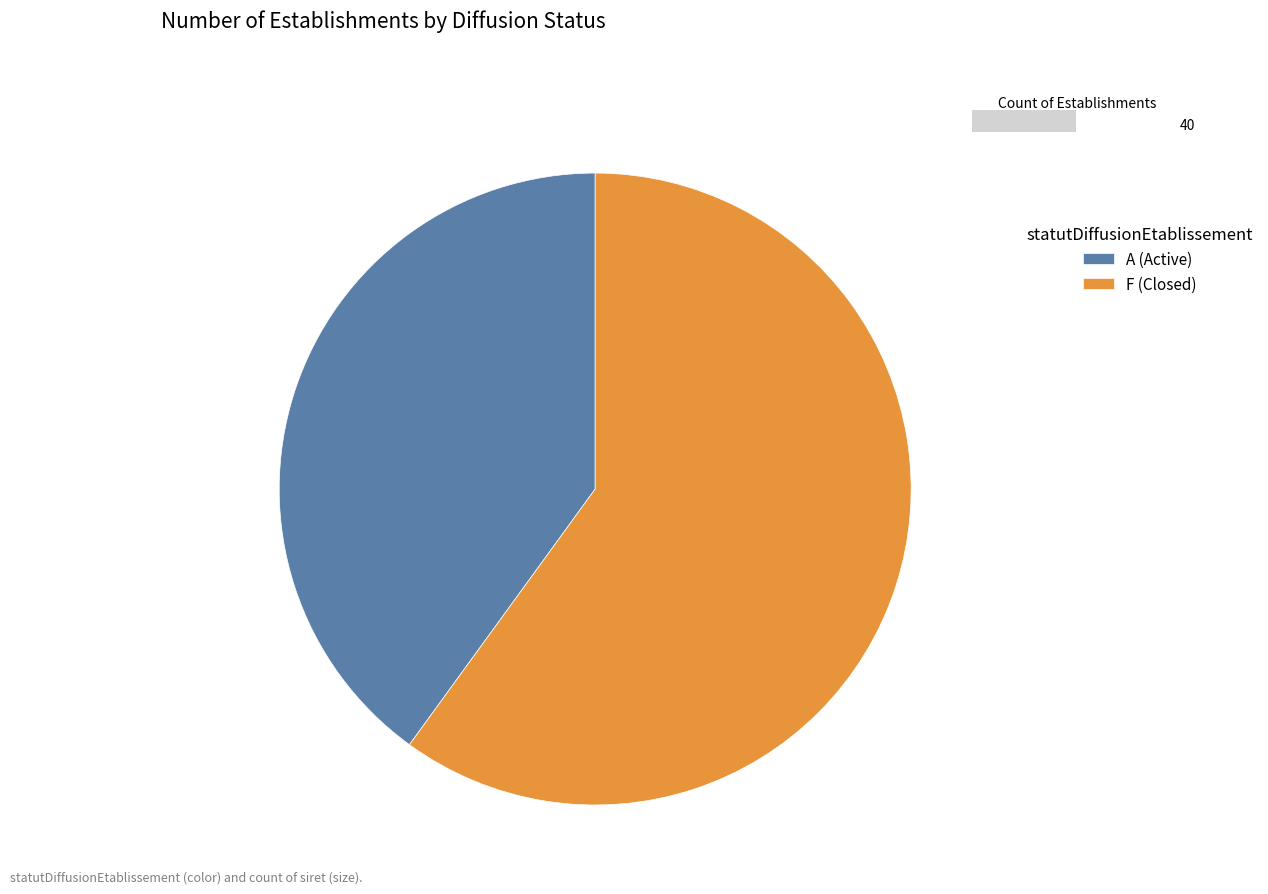

Does A (Active) represent more than half of the total?

No